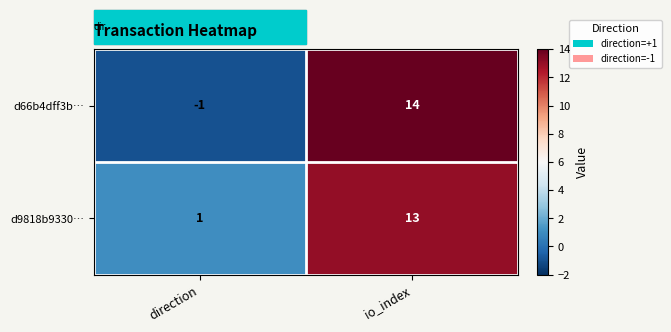

What is the difference between the d66b4dff3b… values at direction and io_index?

15